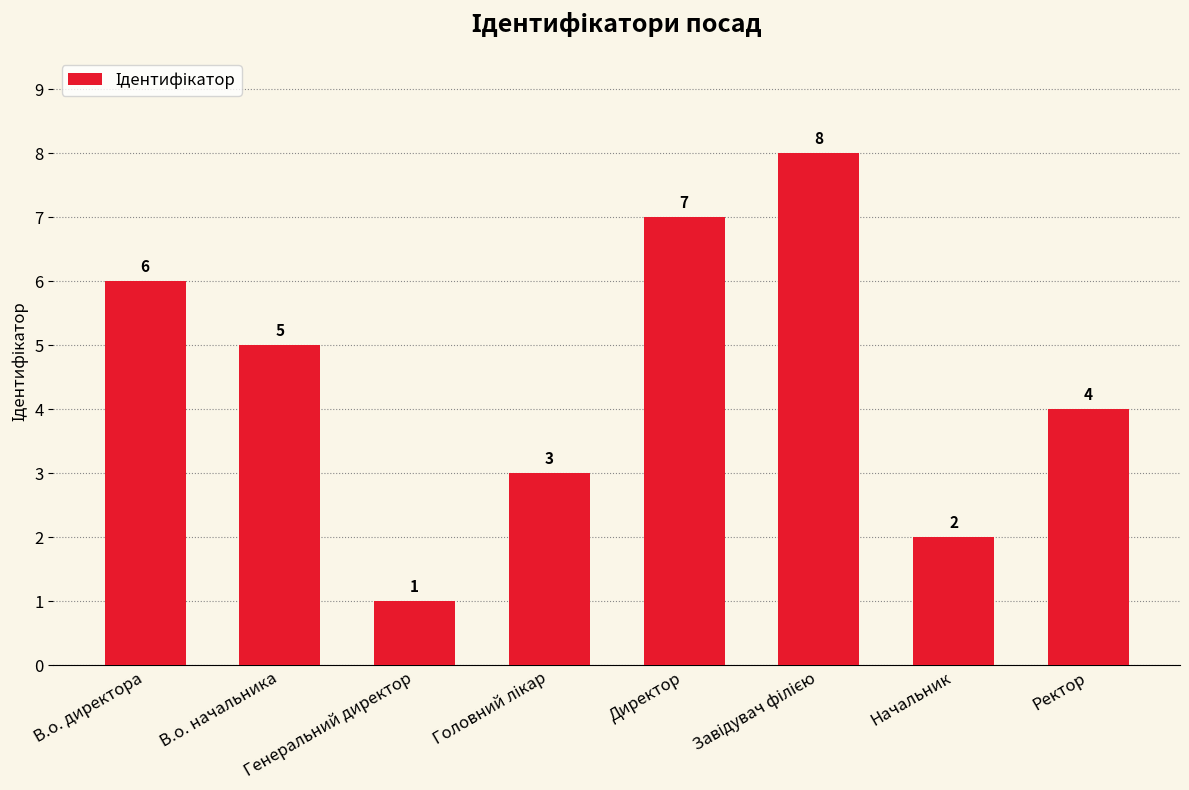

What is the maximum value shown in the chart?

8